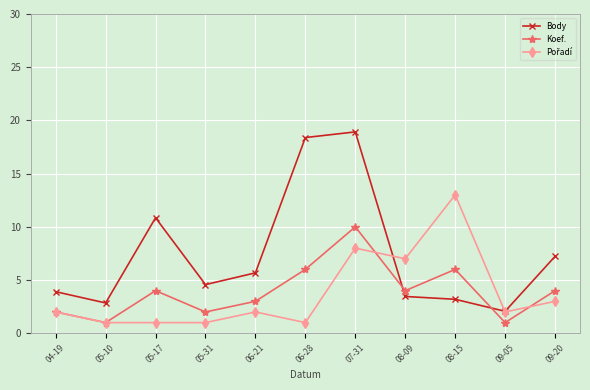

How many values in the Koef. series are below 4?

5